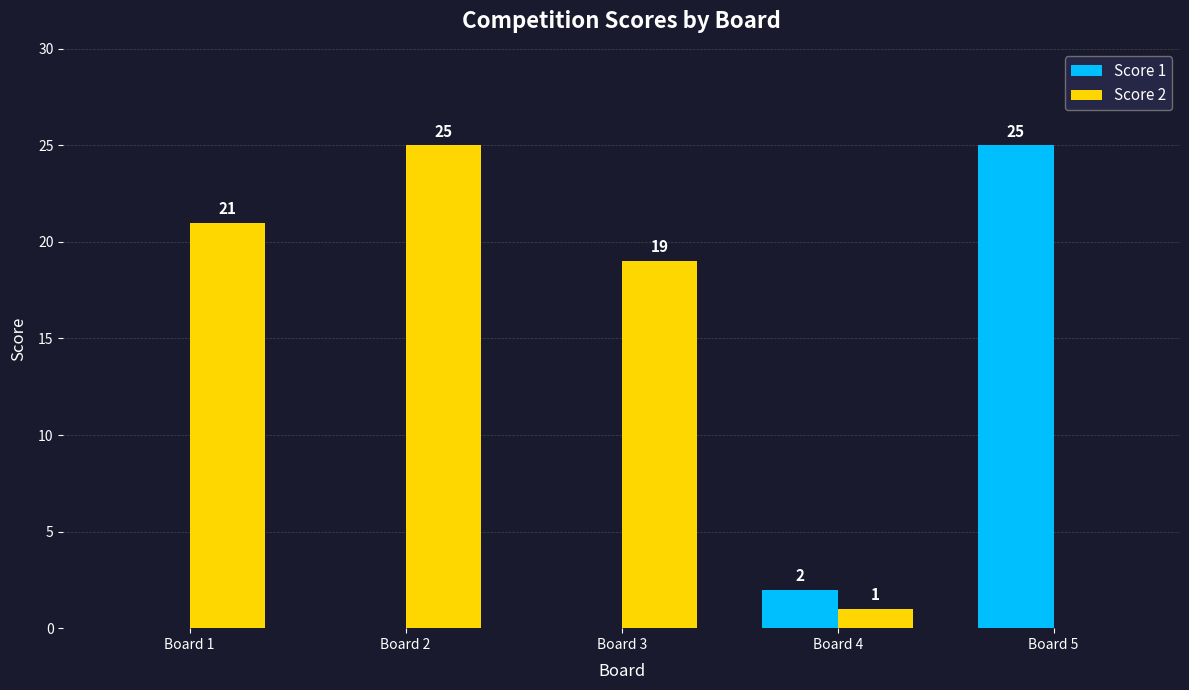

What is the maximum value shown in the chart?

25